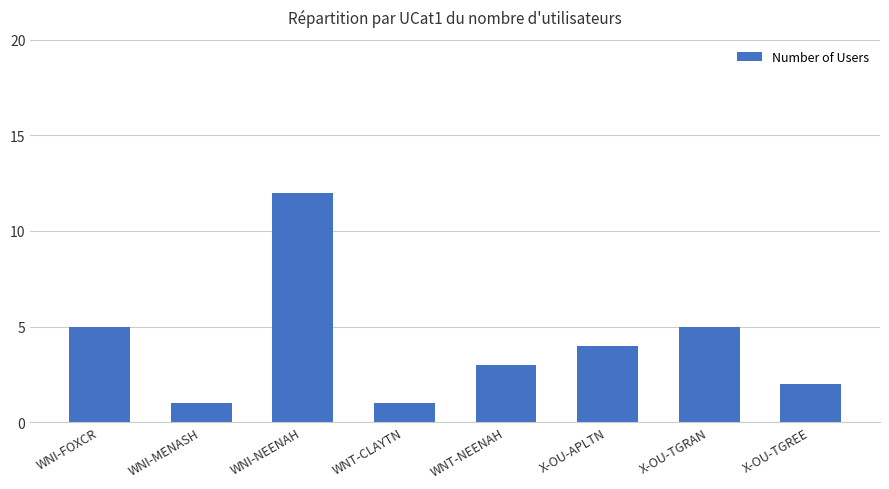

What is the ratio of the value at WNT-CLAYTN to the value at WNT-NEENAH?

0.3